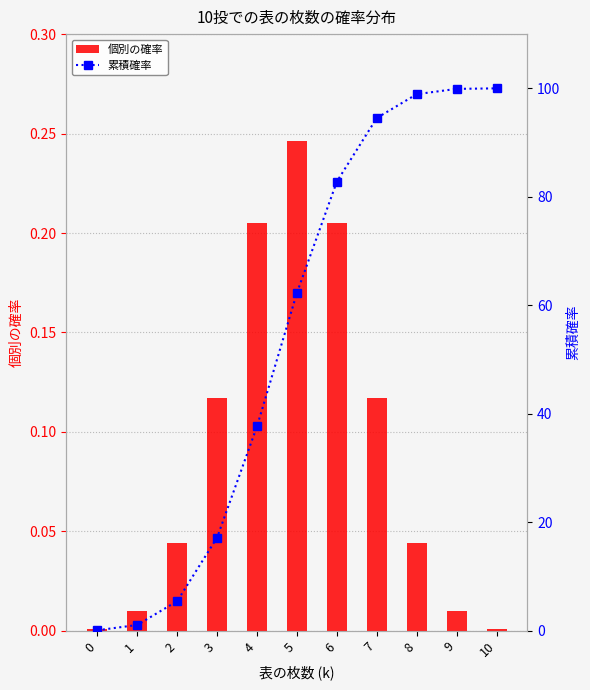

Which category has the highest value across all series?

10